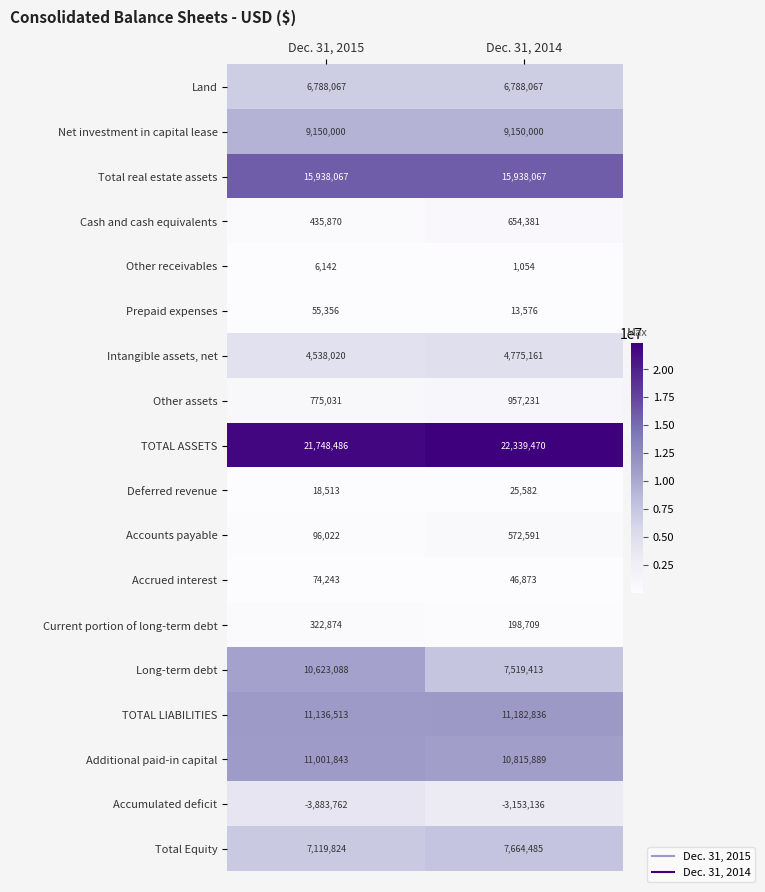

How many data points in Accrued interest are less than 74243?

1